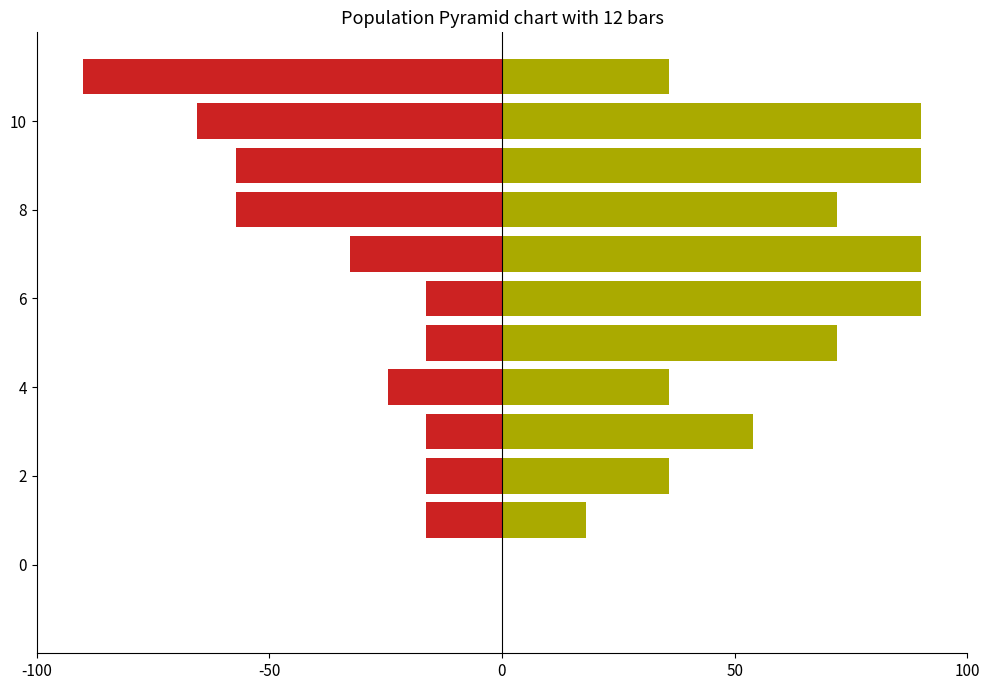

How many R2 (positive) values are between 36 and 90?

10